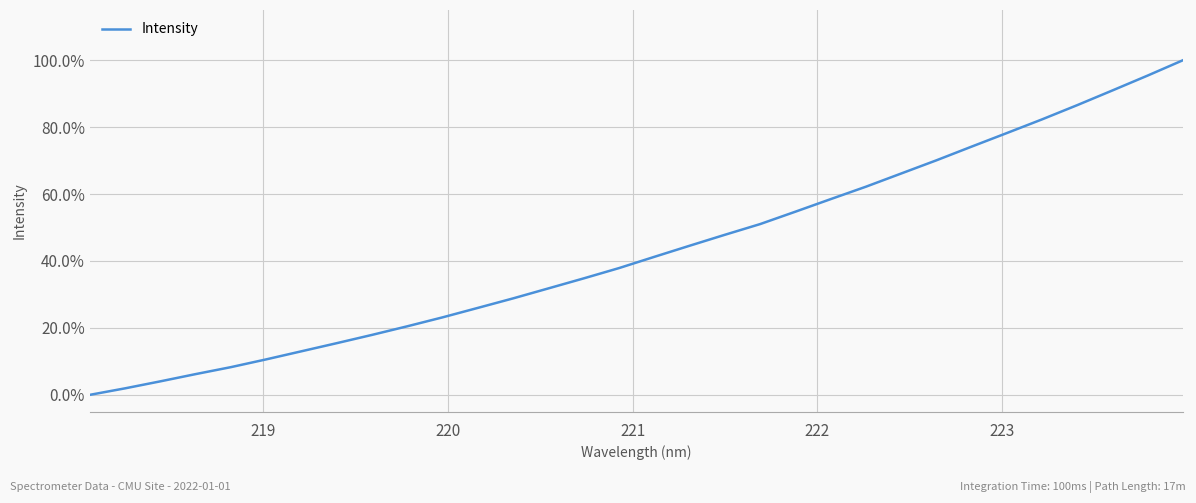

Is this an area chart (filled region under the line)?

No